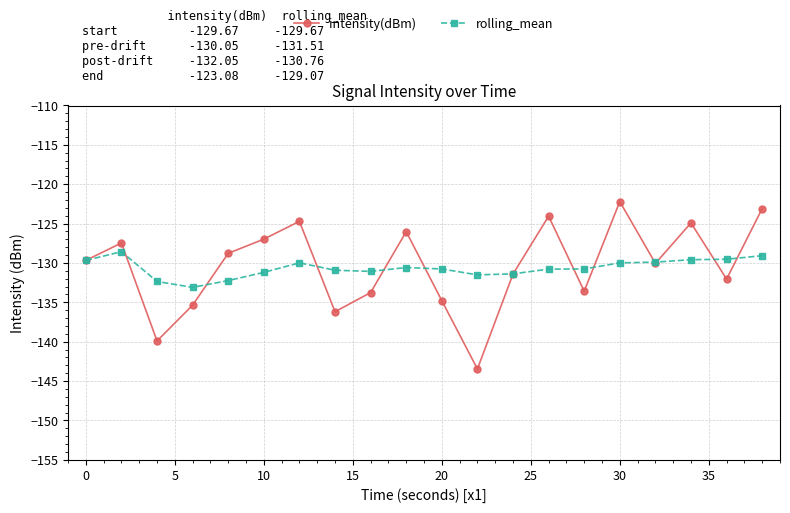

What is the greatest value displayed?

-122.2